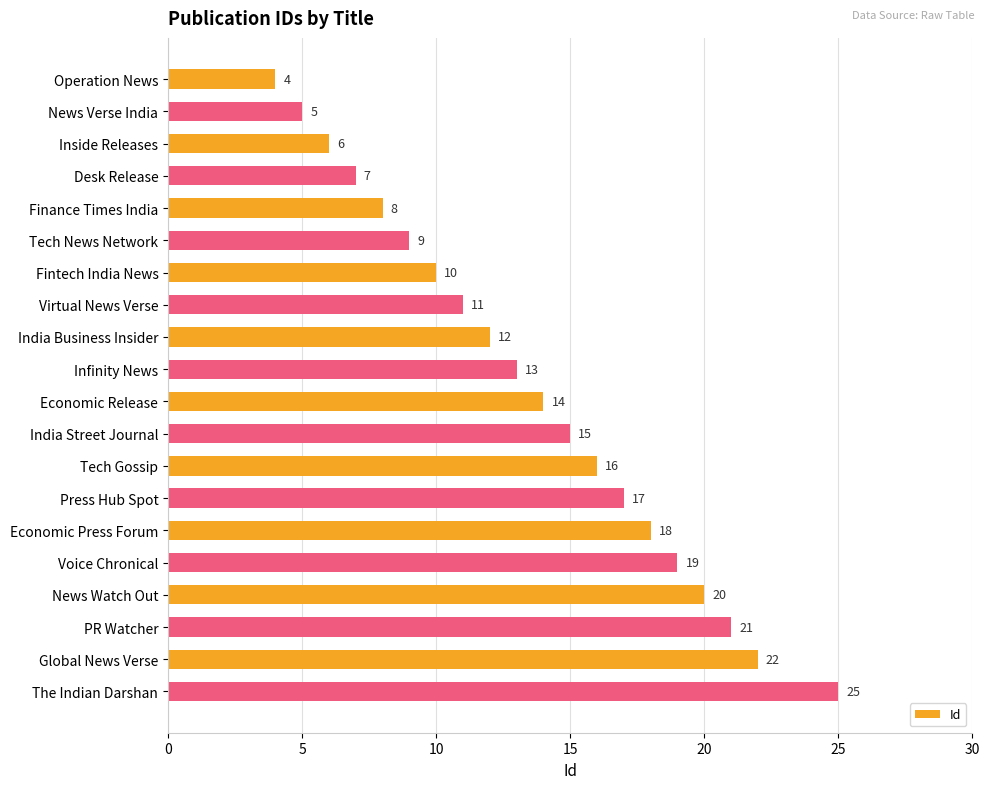

Count the number of categories in the chart.

20